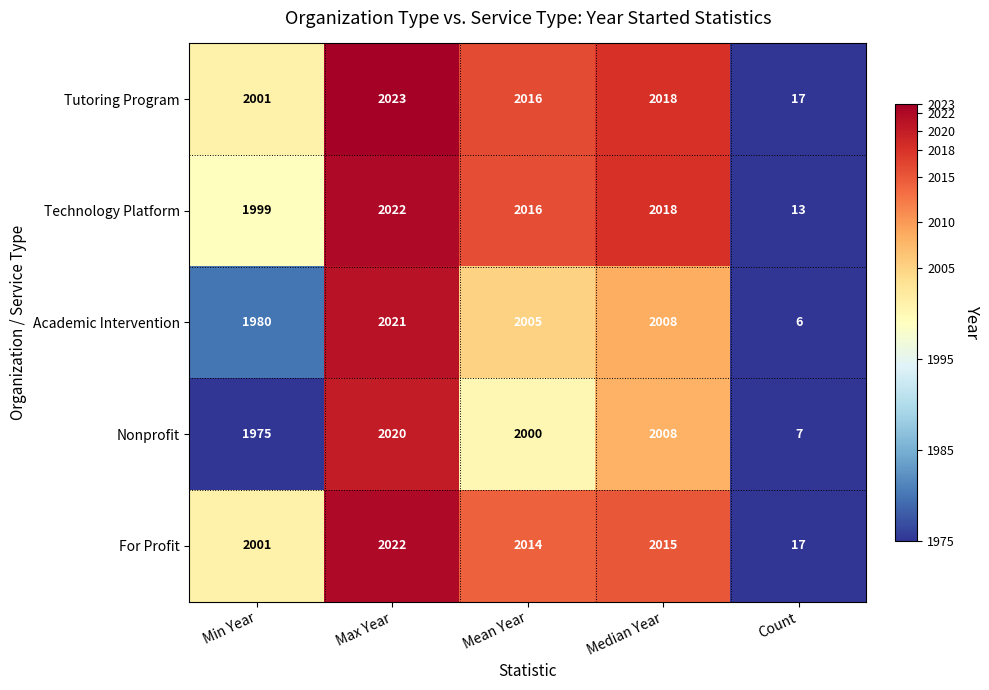

List the labels in order of Technology Platform value, smallest first.

Count, Min Year, Mean Year, Median Year, Max Year